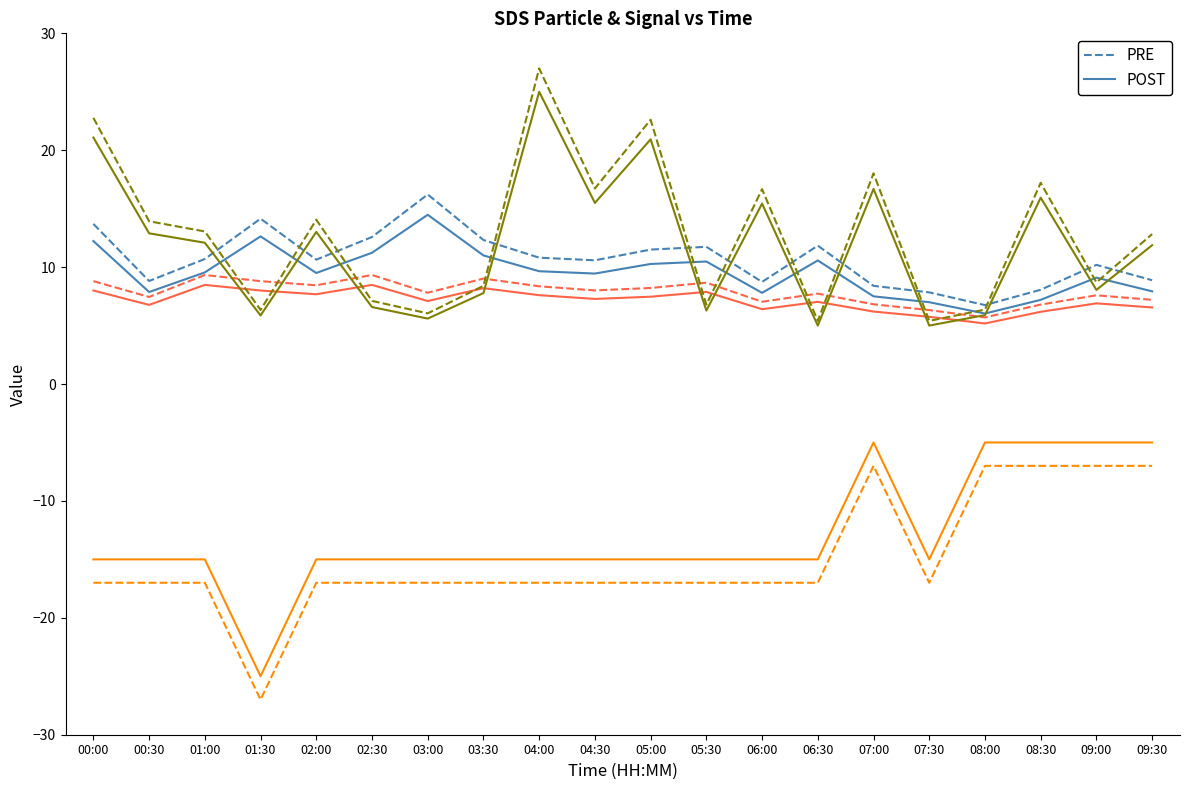

What is the total value across all series at 06:00?

30.1